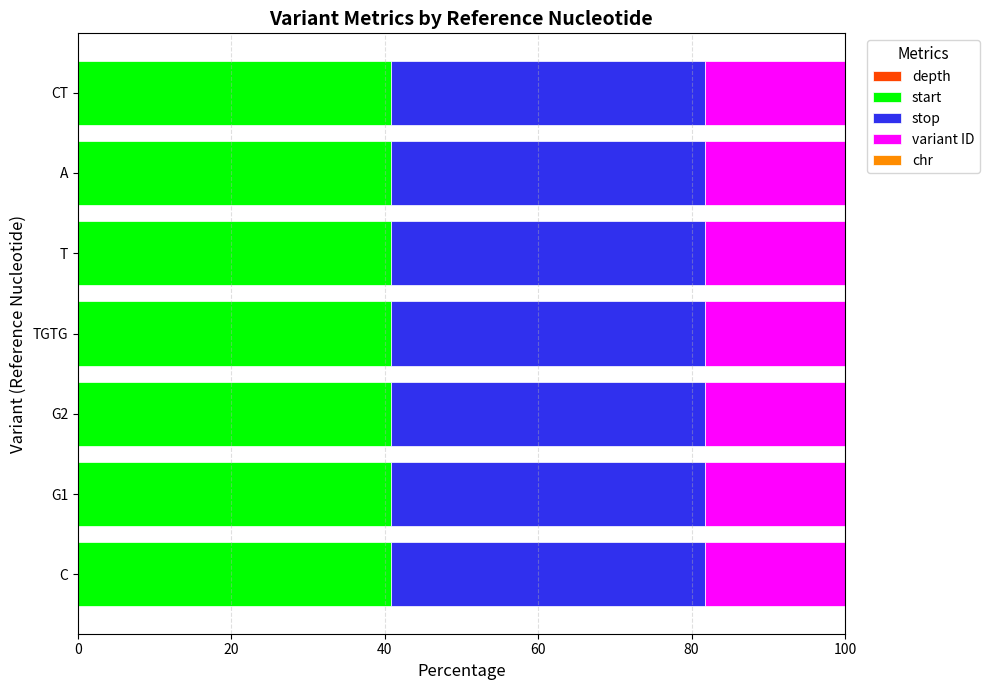

At how many categories does at least one series exceed 14?

7